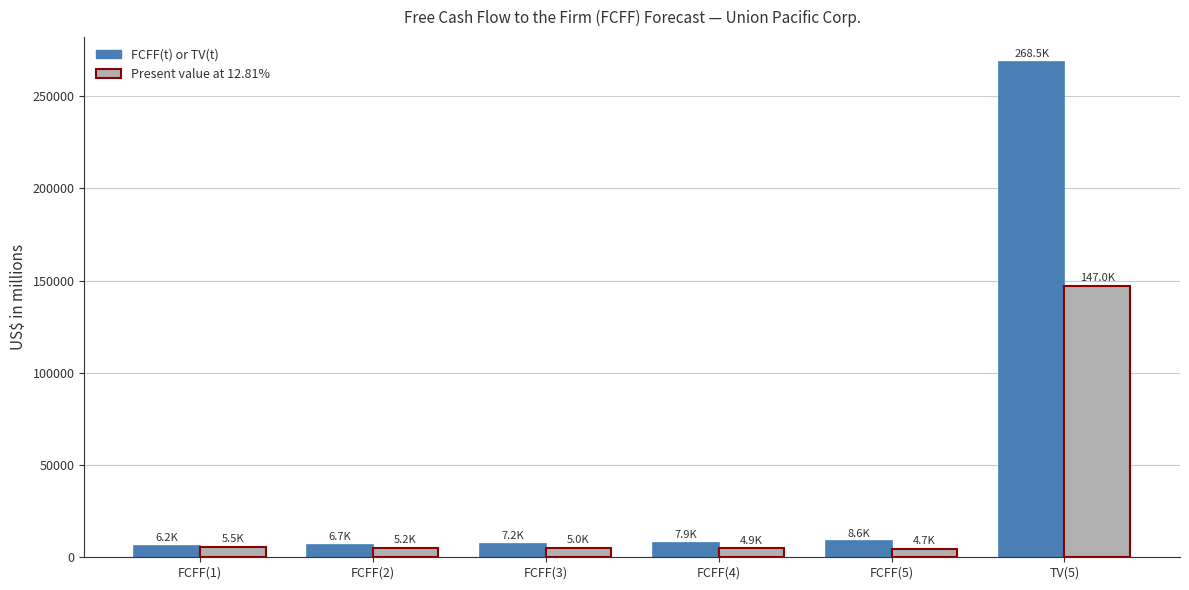

Which series has the largest range (max minus min)?

FCFF(t) or TV(t)